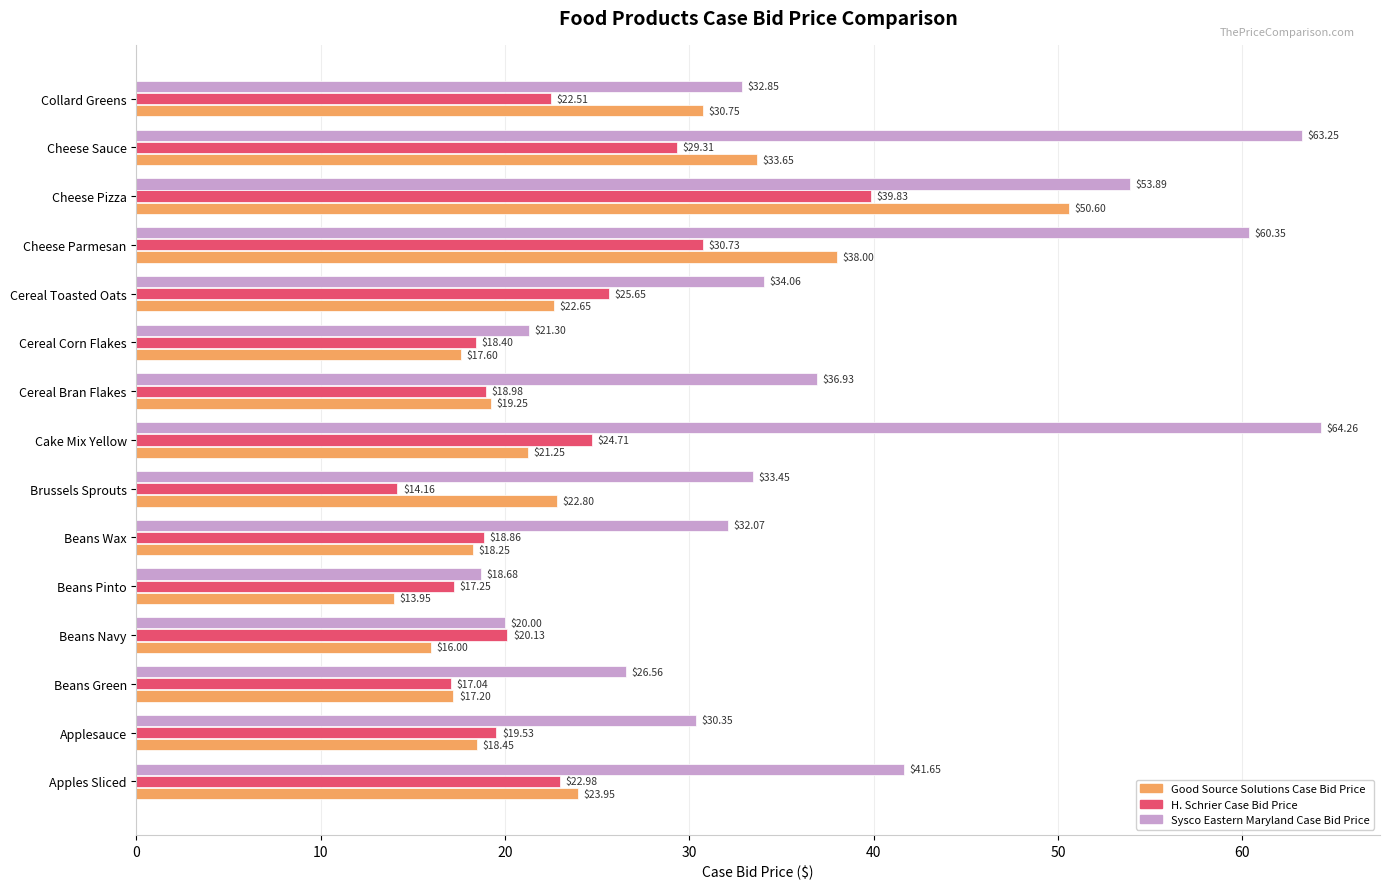

At which label is Good Source Solutions Case Bid Price closest to 32?

Collard Greens